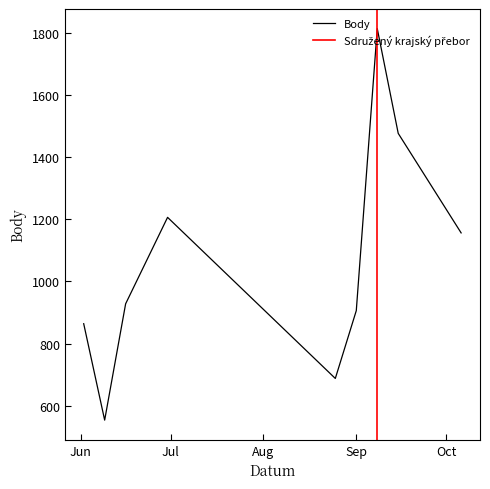

What is the maximum value for Body?

1813